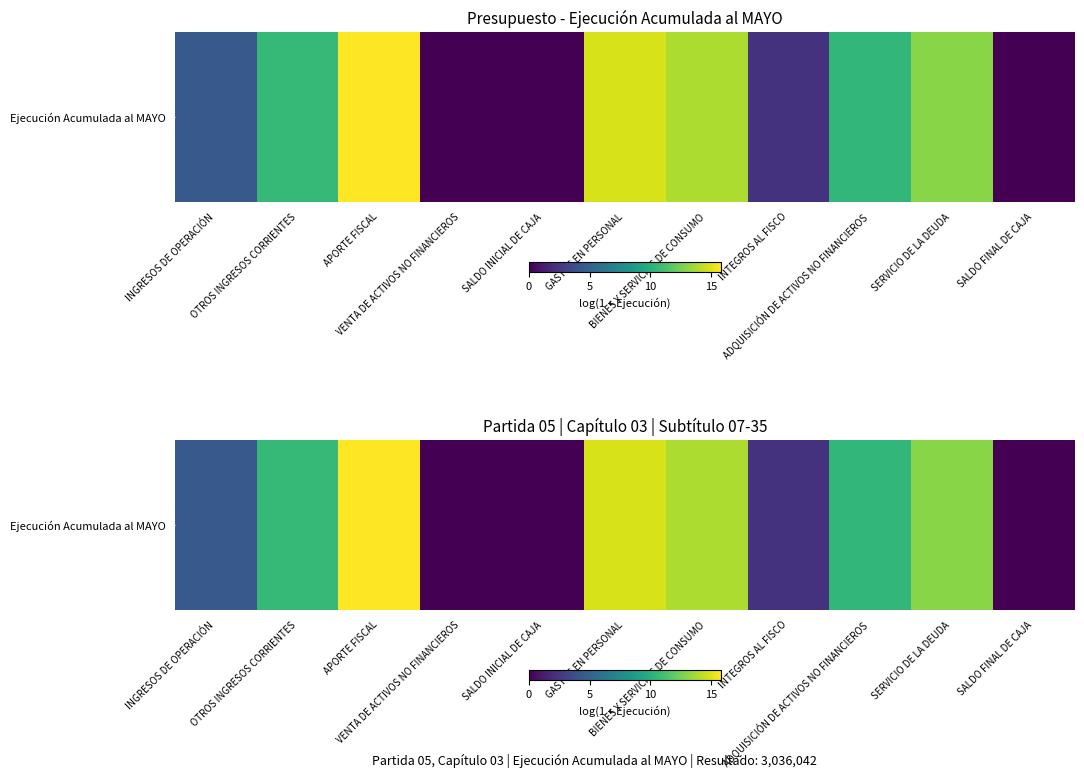

True or false: the data shows 19.2 at BIENES Y SERVICIOS DE CONSUMO.

False